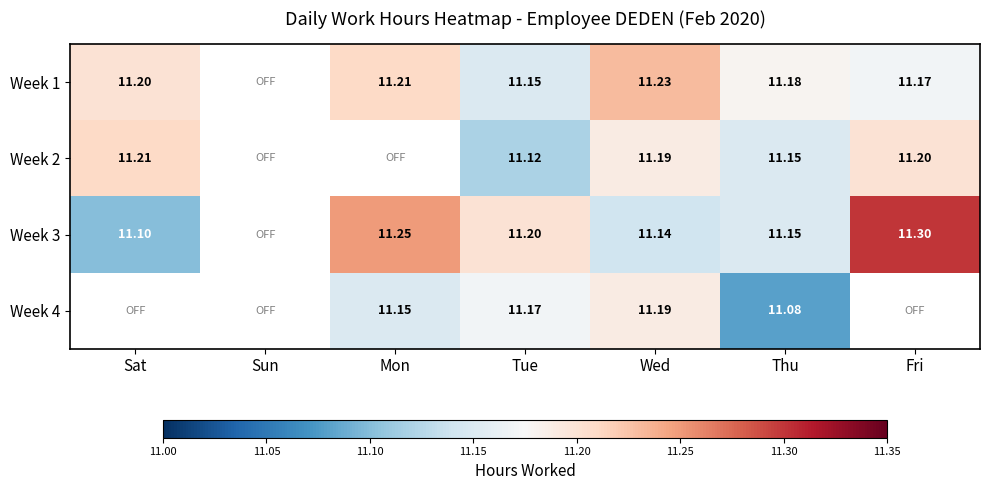

Is the value of Week 3 at Mon greater than the value of Week 1 at Thu?

Yes